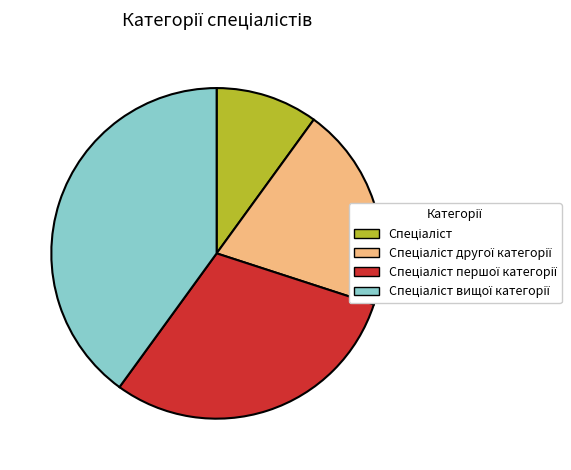

Is there a majority slice in this chart?

No